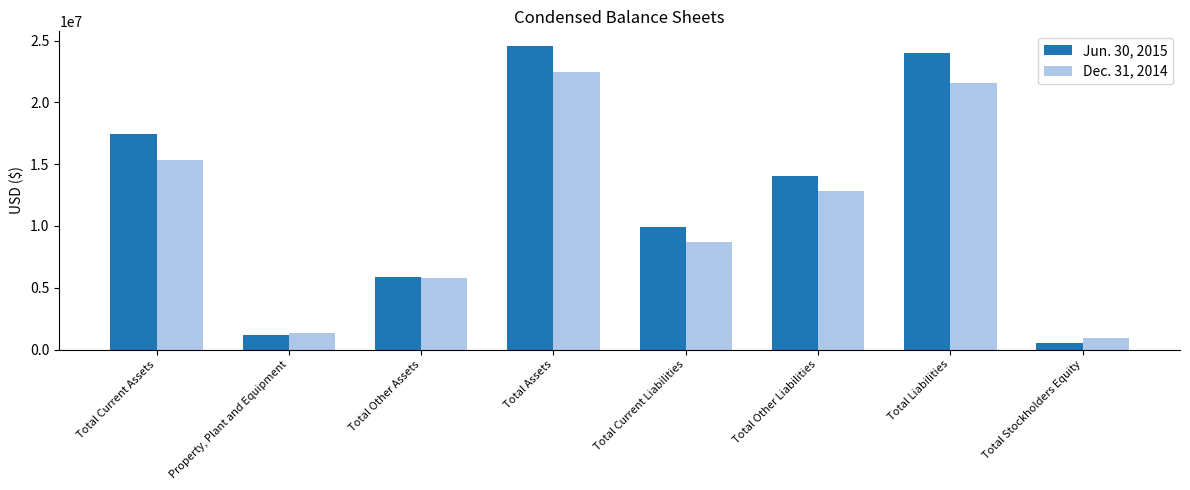

List the series in order of their overall mean, lowest first.

Dec. 31, 2014, Jun. 30, 2015